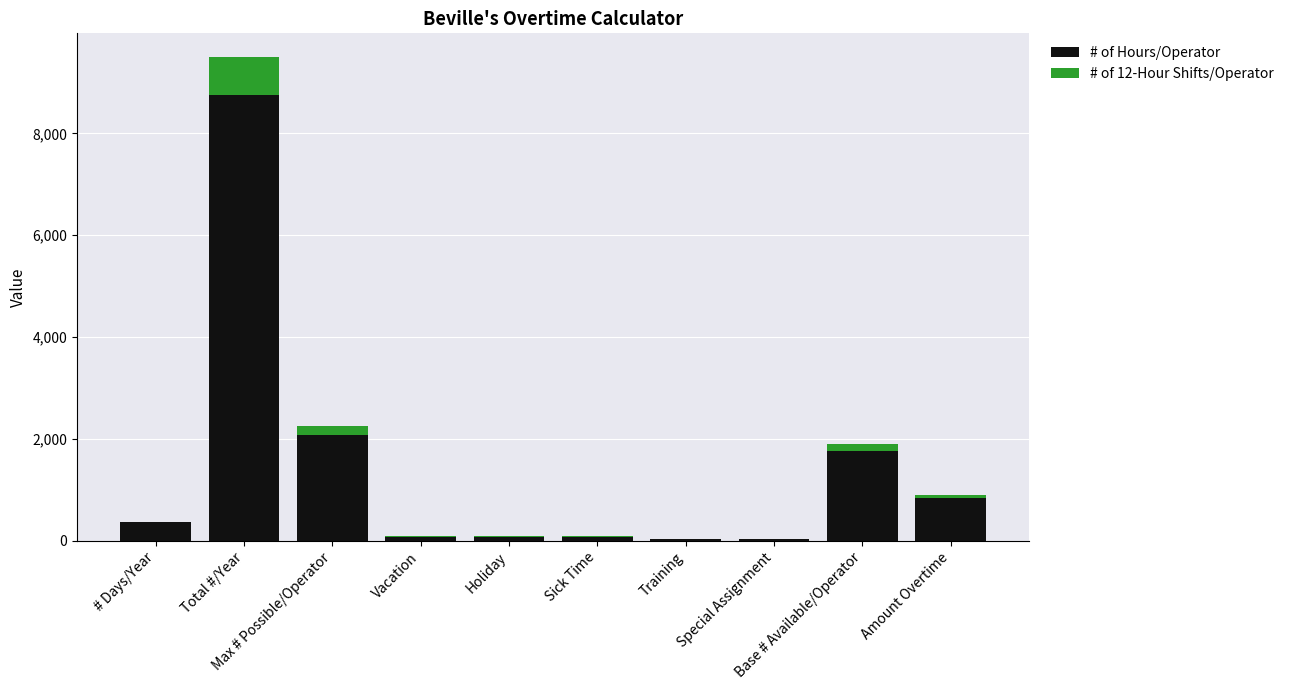

What is the maximum value for # of Hours/Operator?

8760.0